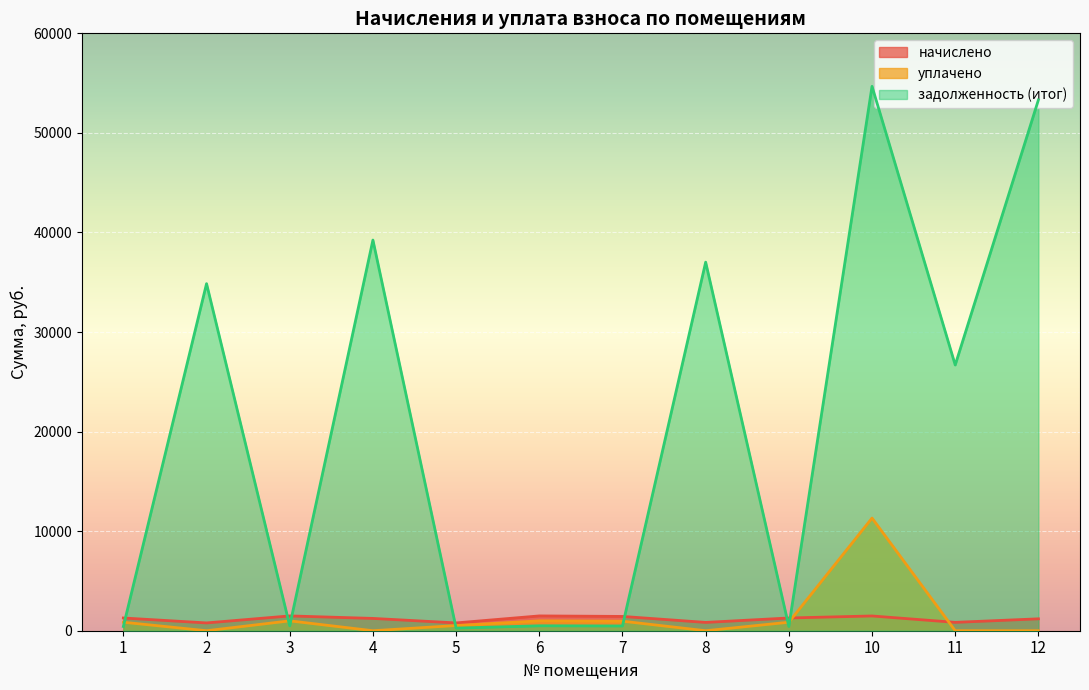

True or false: задолженность (итог) has more than 1 points higher than both neighbors.

True